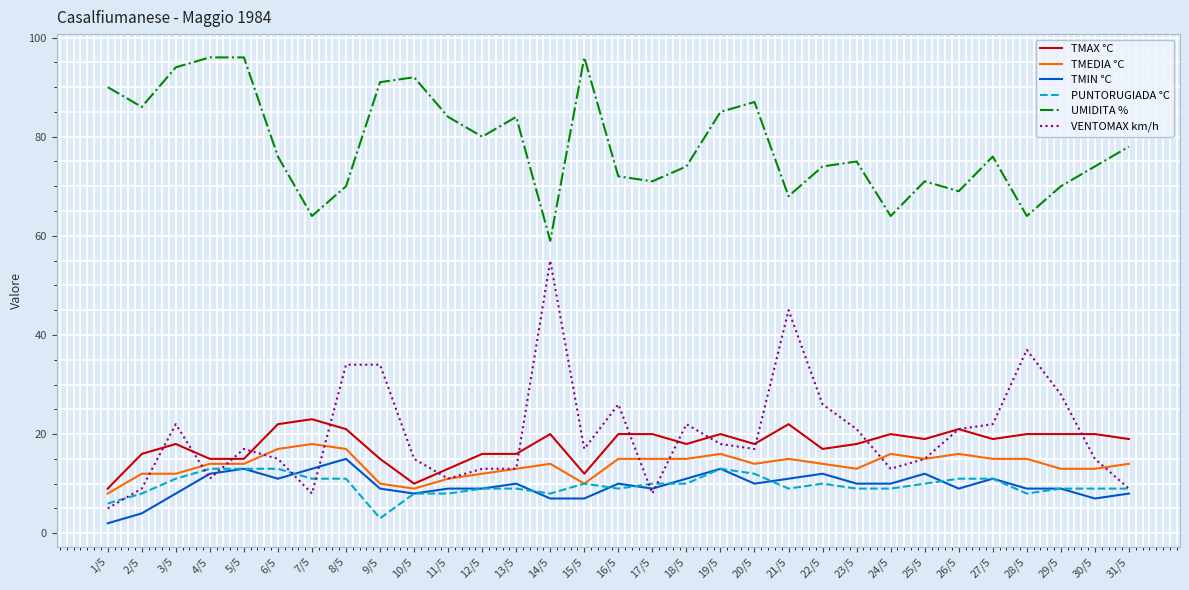

True or false: TMAX °C and UMIDITA % intersect in this chart.

False